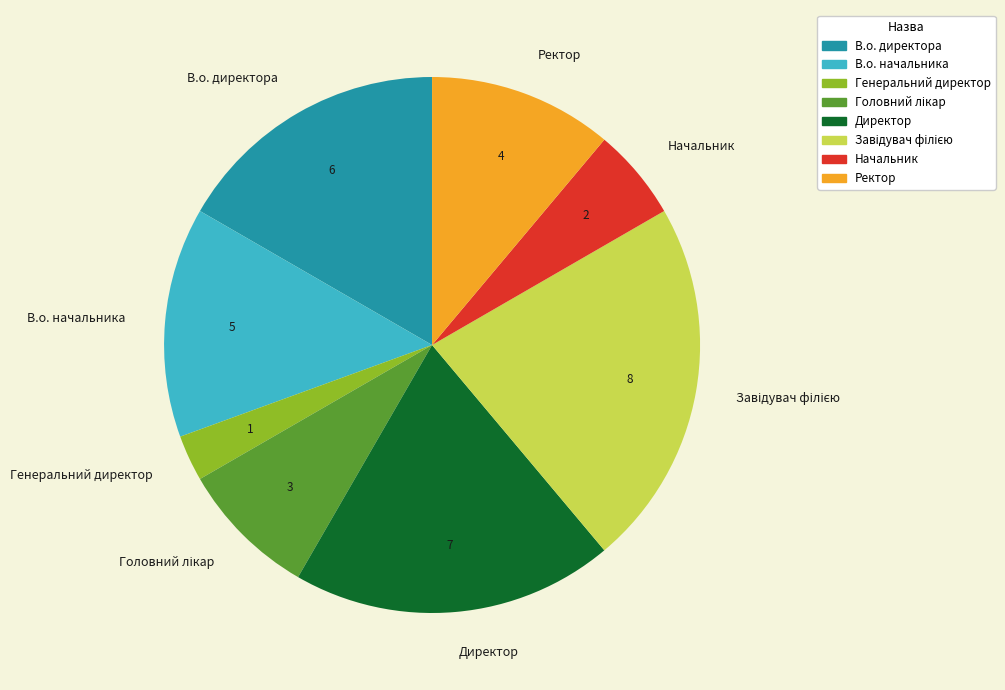

Approximately how many times larger is the value at Ректор compared to Начальник?

2.0